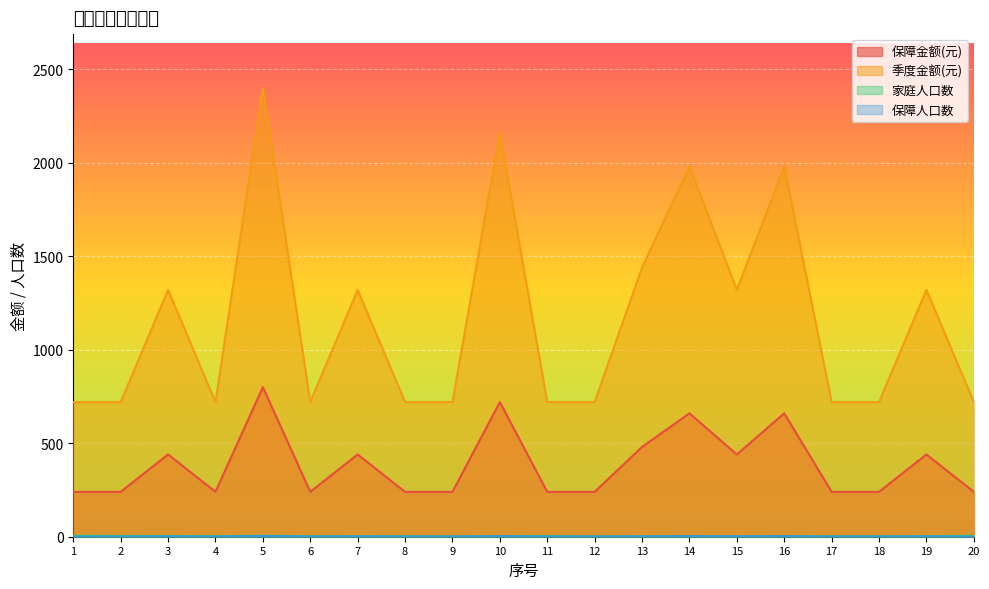

At which label is 季度金额(元) closest to 1560?

13